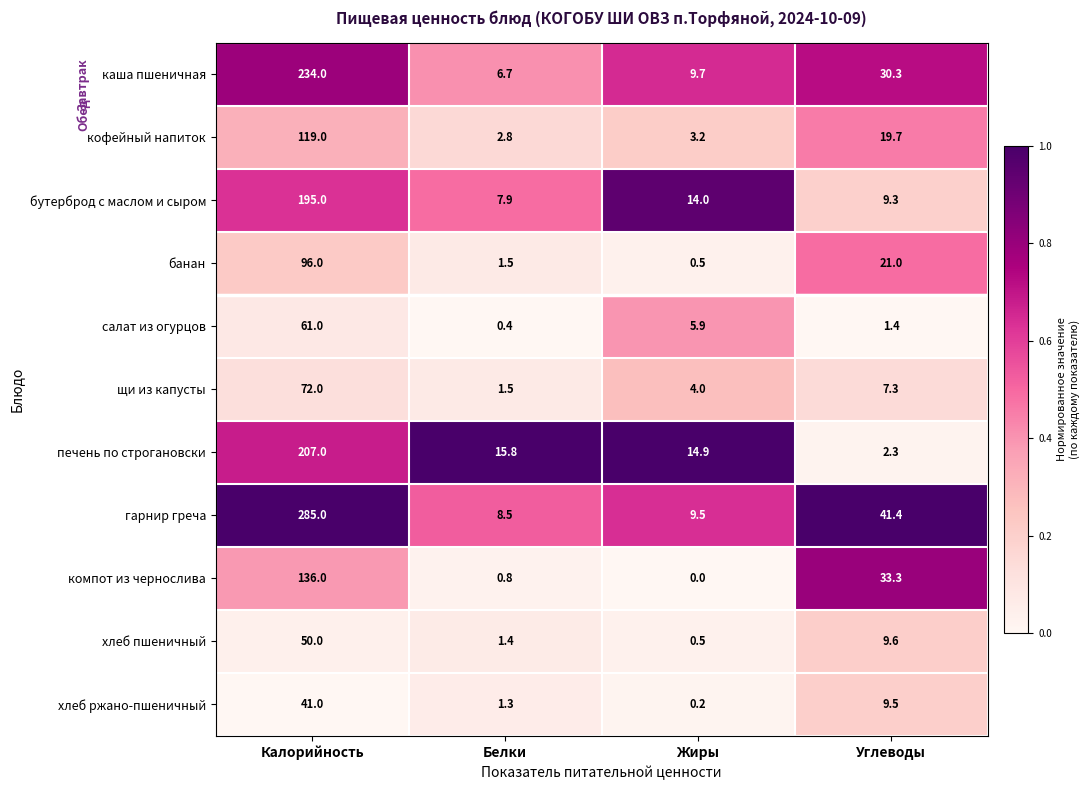

What is the maximum value shown in the chart?

285.0